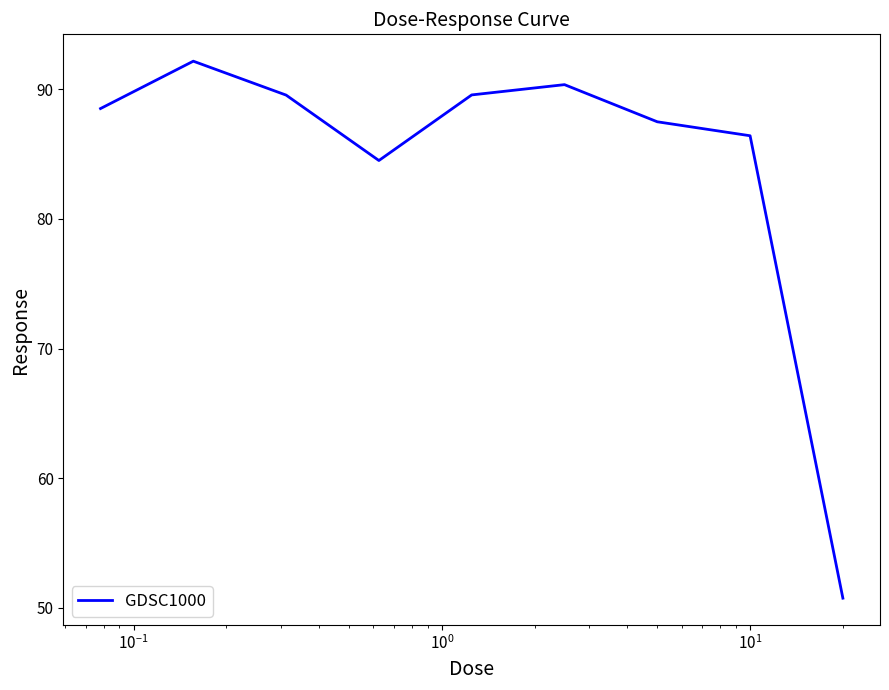

What is the greatest value displayed?

92.2